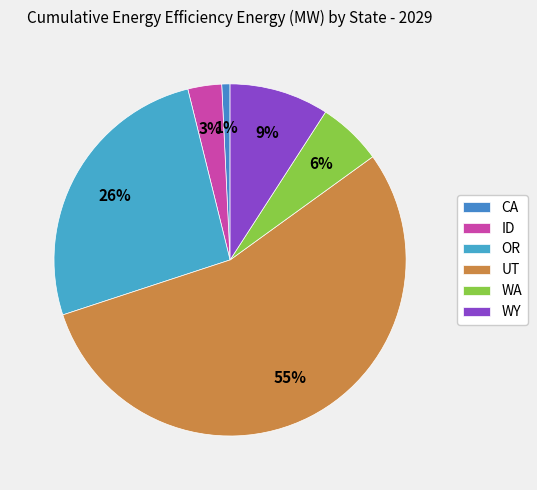

How many slices are in this pie chart?

6